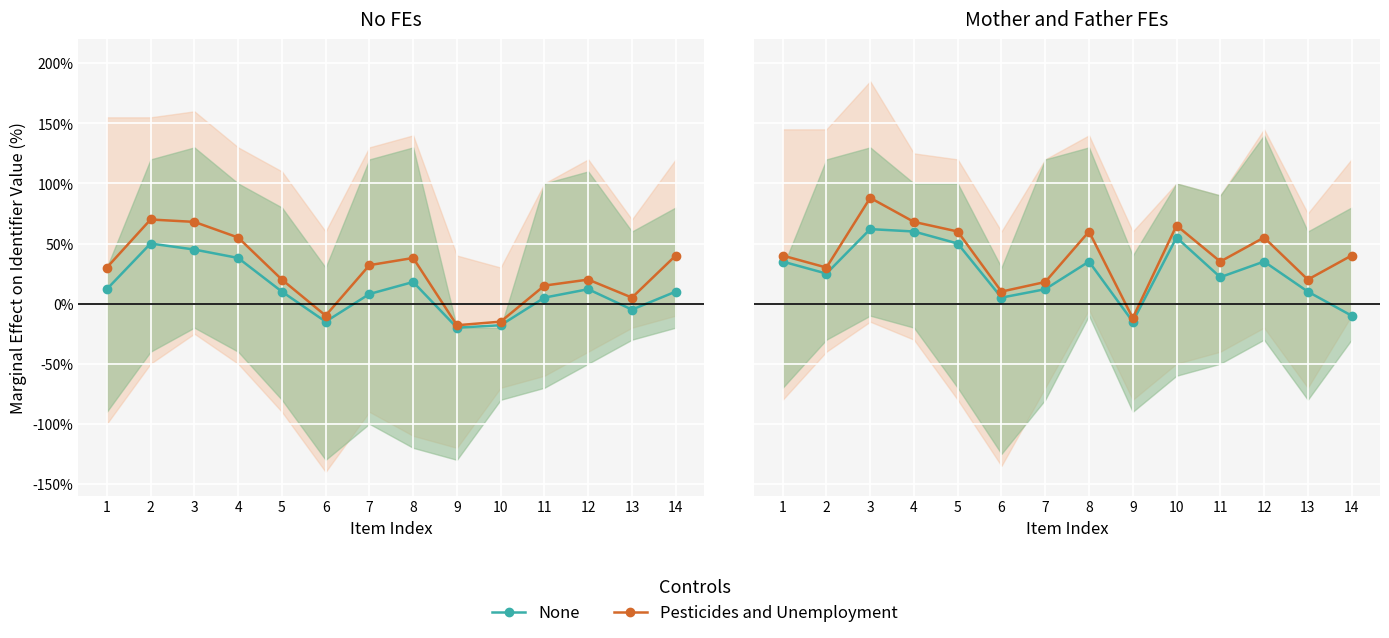

What is the sum of the Pesticides and Unemployment values at 7 and 12?

73